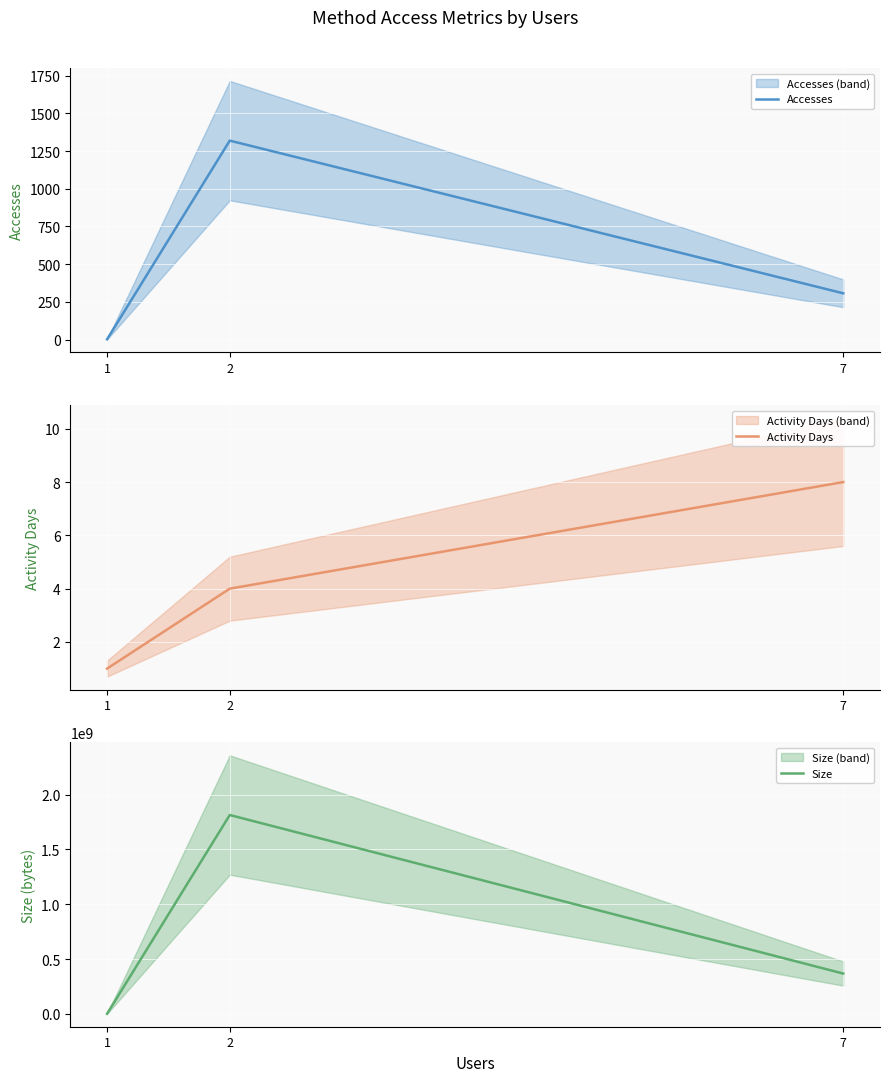

At which category is the sum across all series the highest?

2